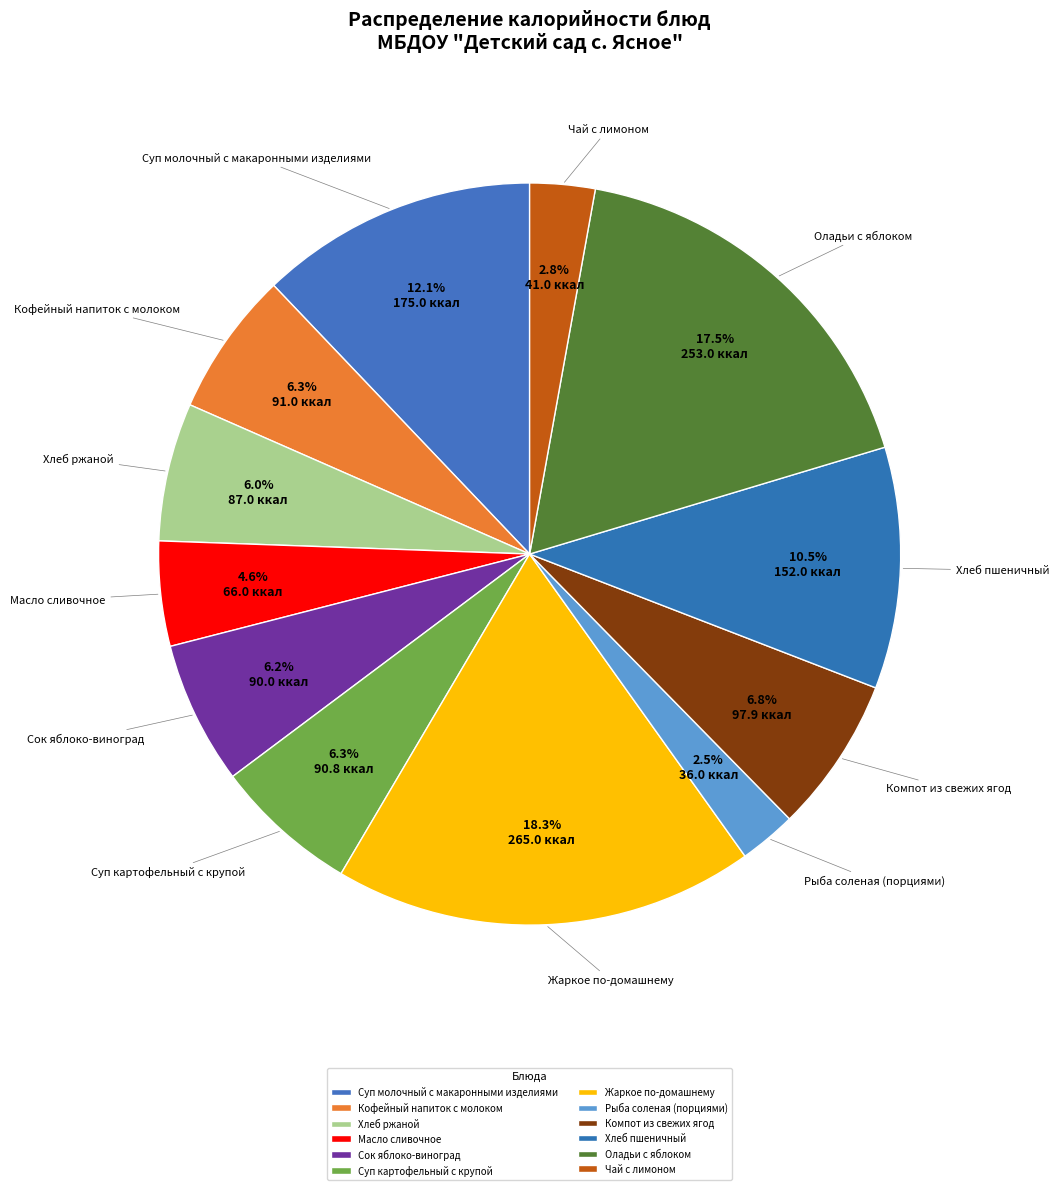

To the nearest percent, what is the combined percentage of Масло сливочное and Чай с лимоном?

7%